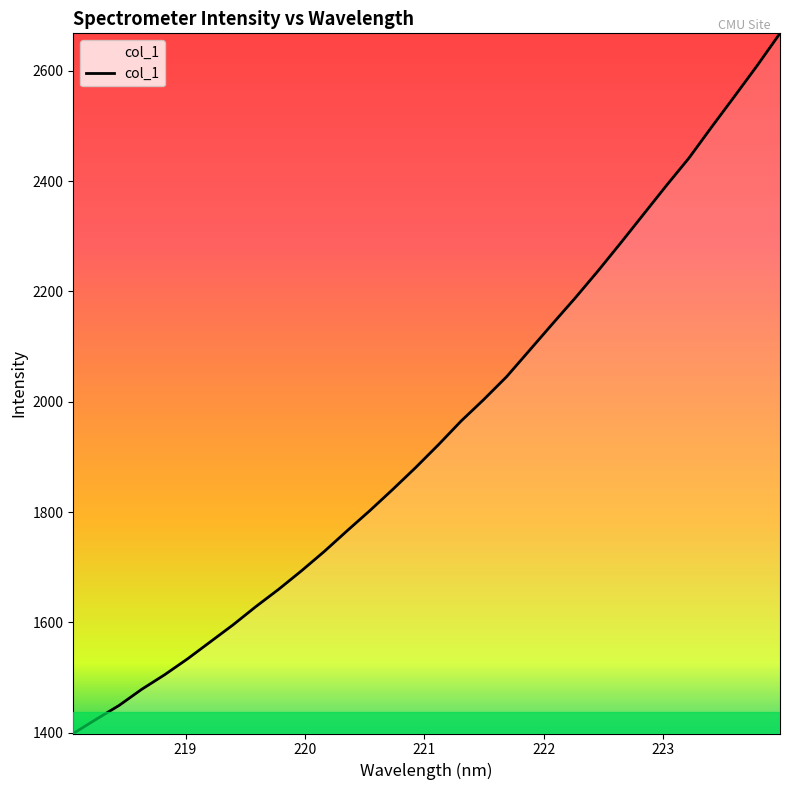

What is the smallest value displayed?

1398.7